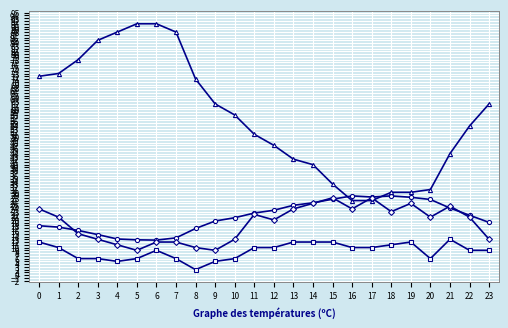

What is the difference between the highest and lowest values at 23?

53.0